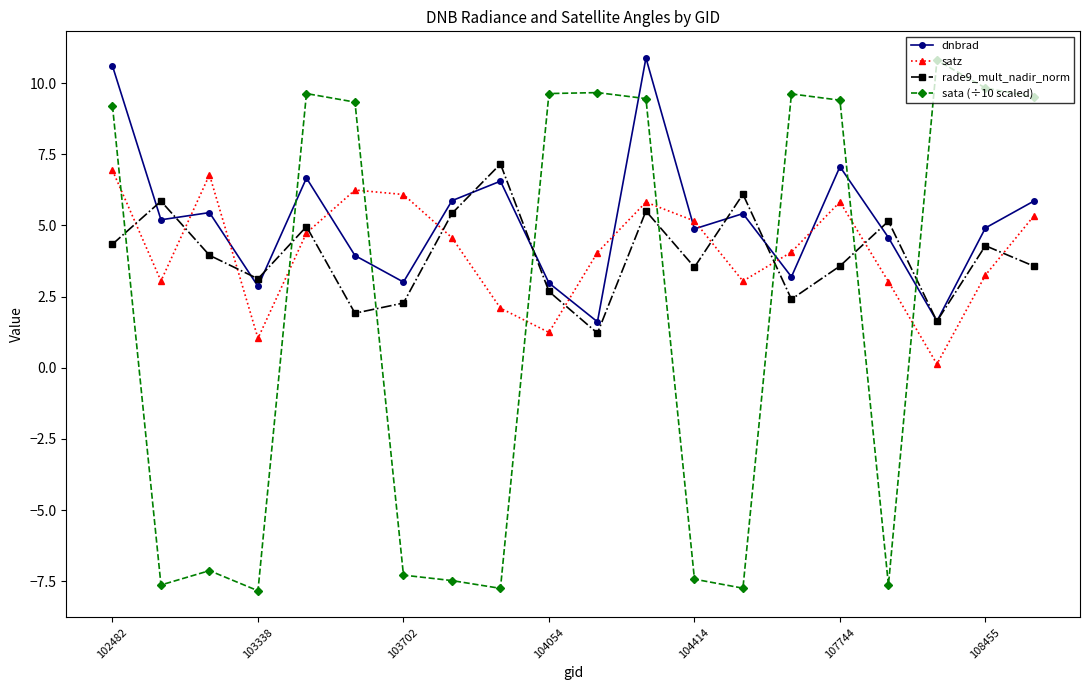

Which series ends up on top after the final intersection of sata (÷10 scaled) and satz?

sata (÷10 scaled)